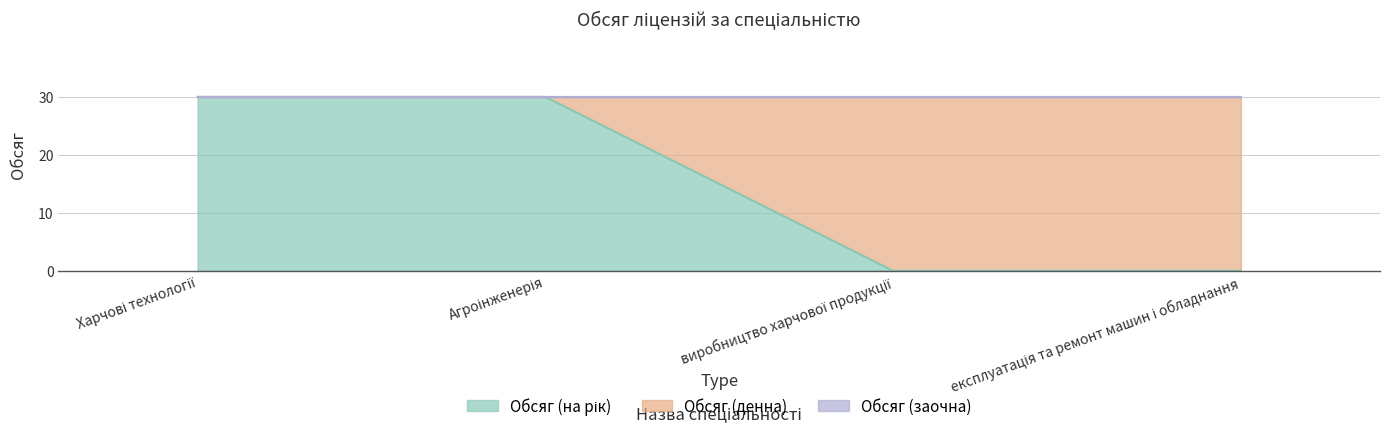

True or false: Обсяг (на рік) has more than 1 points higher than both neighbors.

False